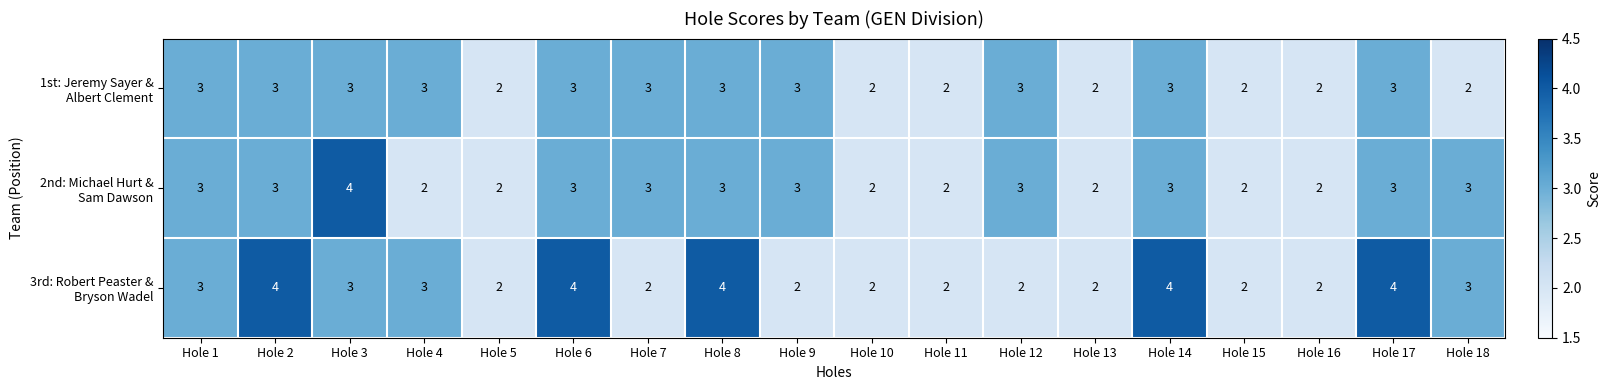

What is the total value across all series at Hole 6?

10